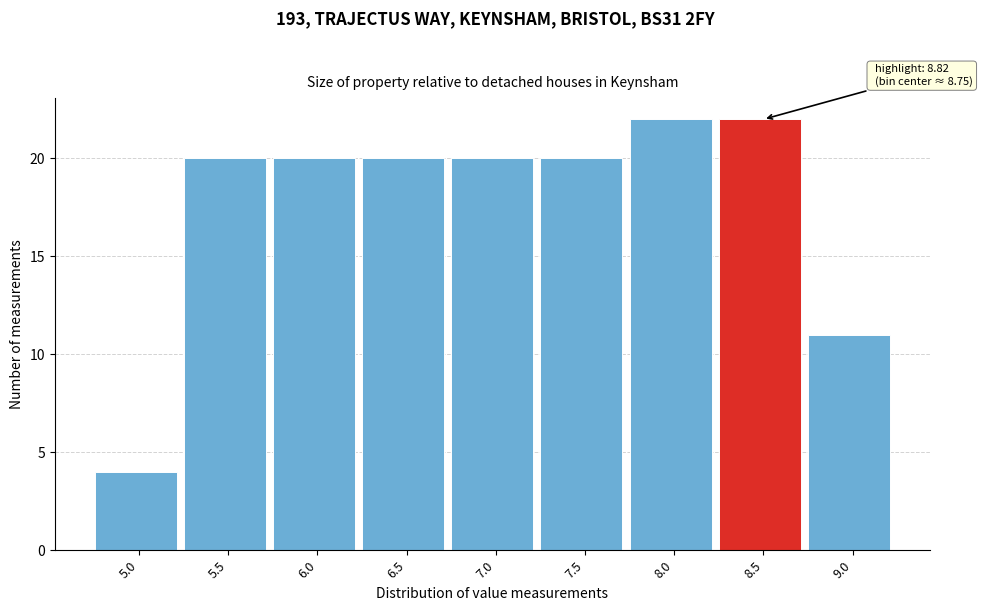

Reading left to right, list all the values displayed in this chart.

5.0=4	5.5=20	6.0=20	6.5=20	7.0=20	7.5=20	8.0=22	8.5=22	9.0=11